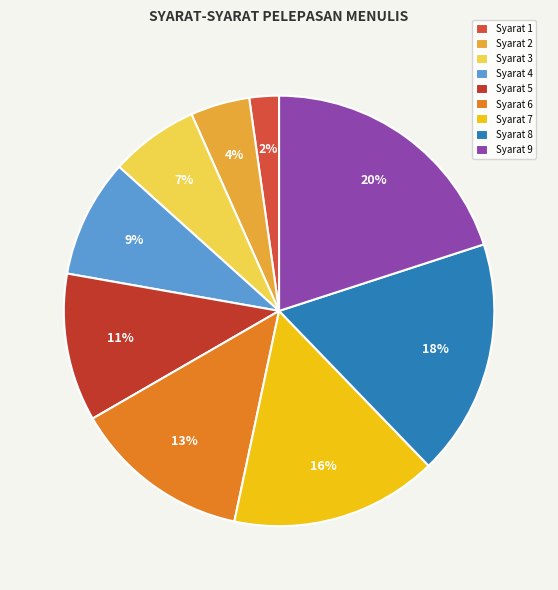

Which slice is the largest?

Syarat 9